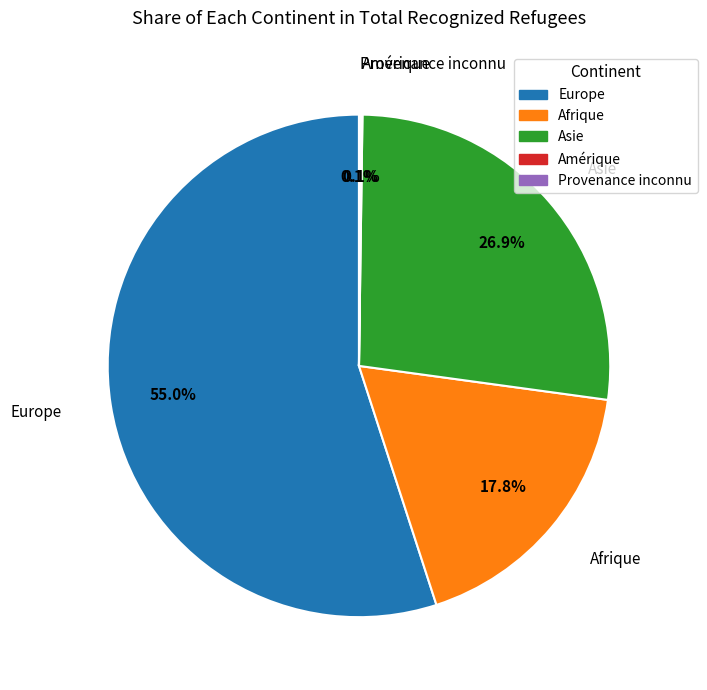

Combined, do Afrique and Asie account for over 50%?

No